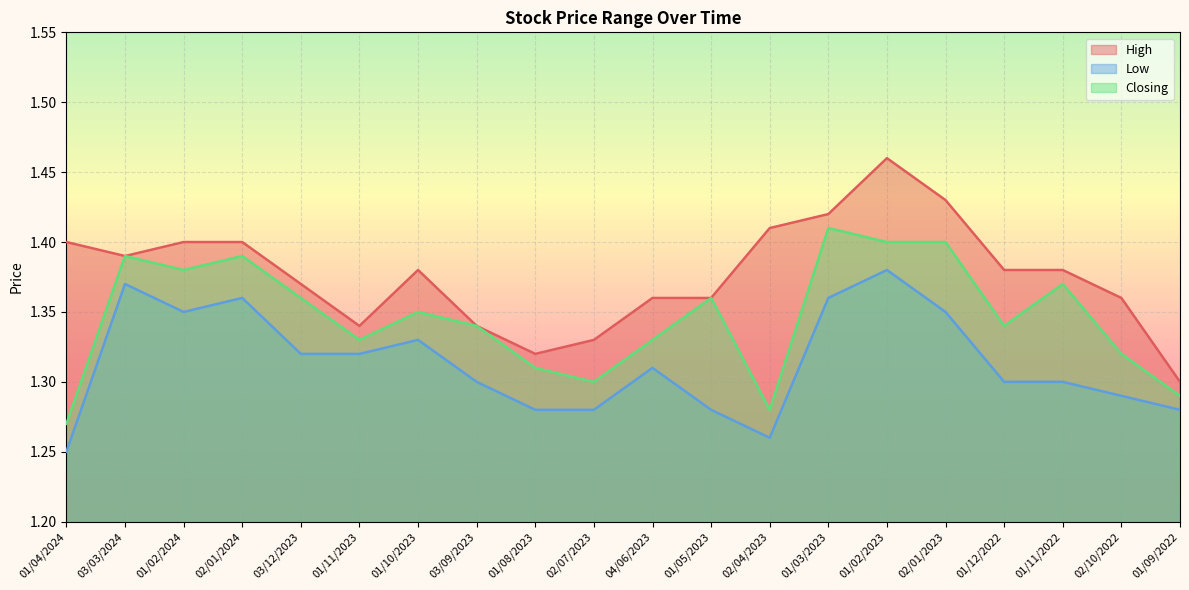

The value of Closing at 01/02/2023 is 1.4. True or false?

True